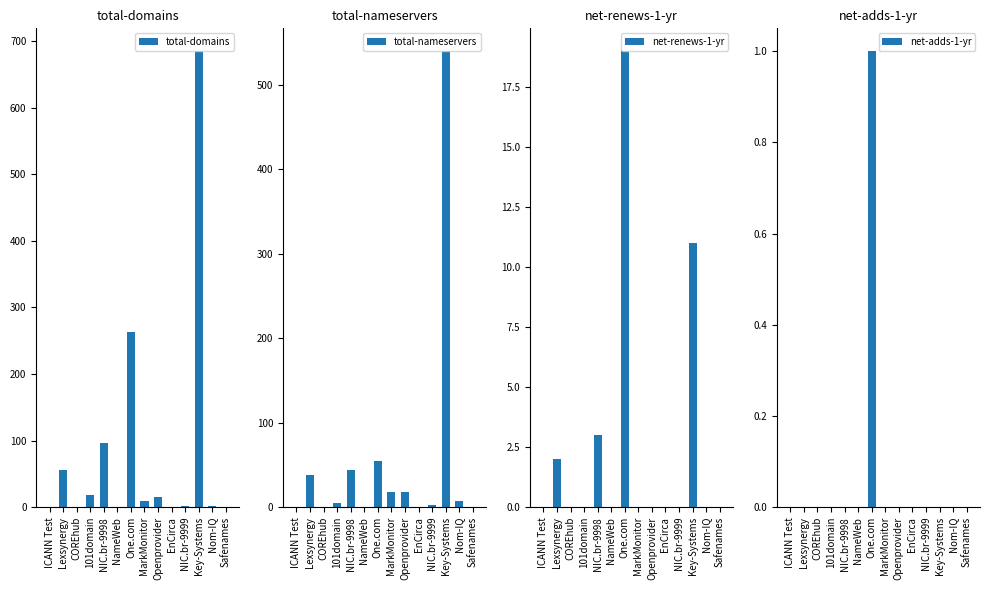

How many positive values does the net-renews-1-yr series have?

4